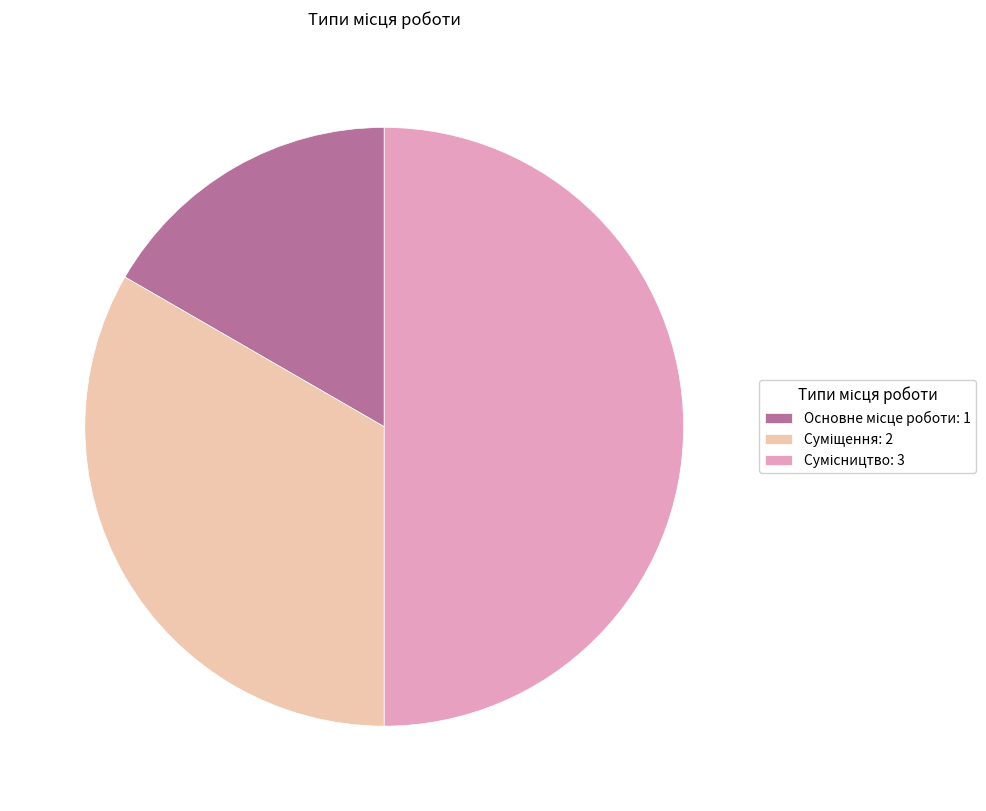

How many slices are in this pie chart?

3